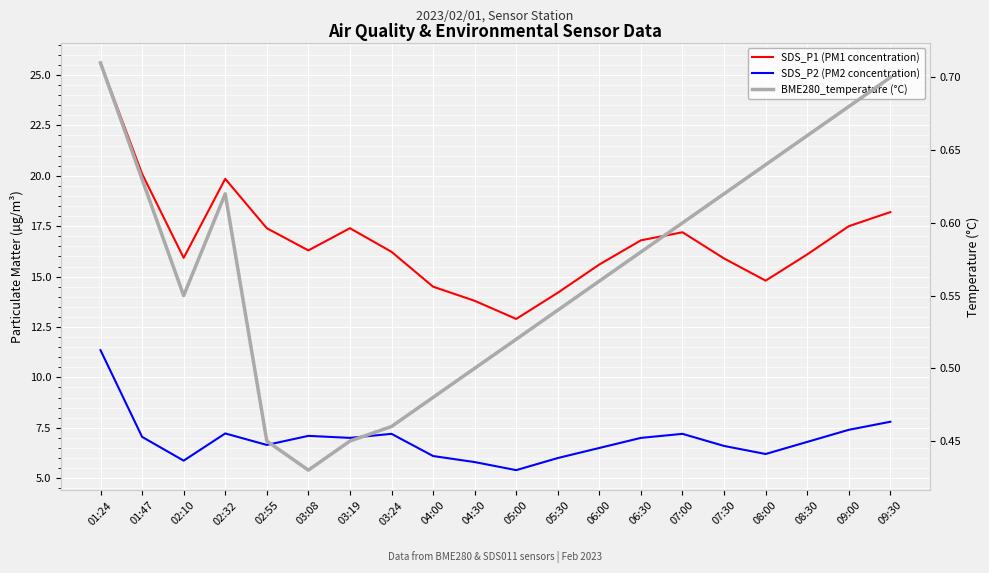

How many lines are shown in the chart?

3